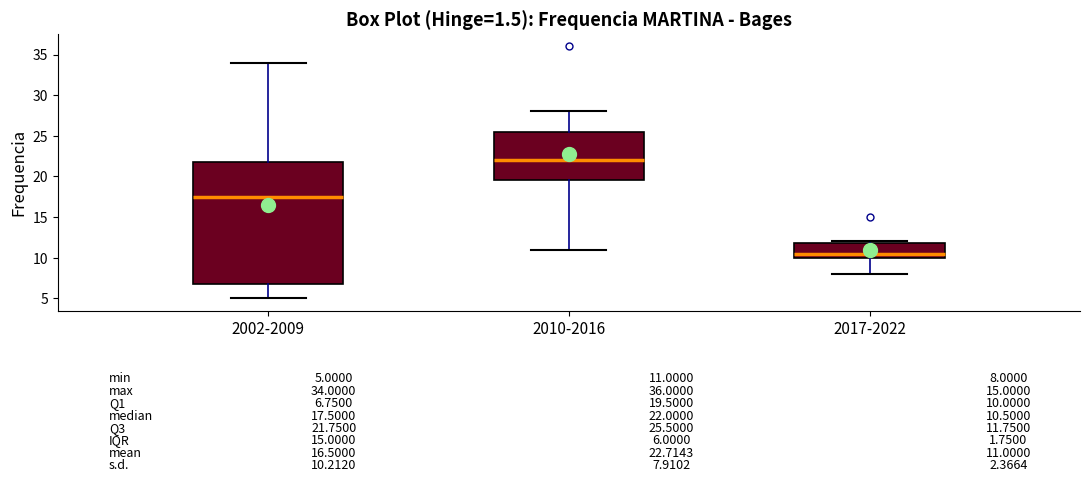

Which box is the tallest, from its lower edge to its upper edge?

2002-2009